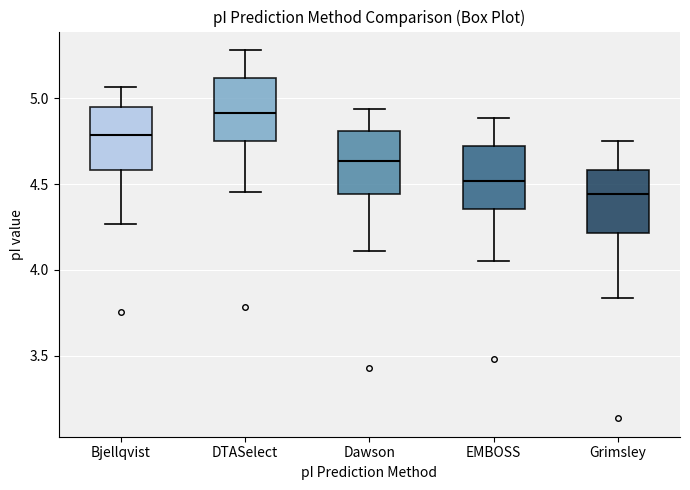

Reading left to right, read every box against the y-axis: the position of its median line, the range the box covers, and the ends of its whiskers. The values are not printed on the chart, so give them approximately, as read against the axis.

Bjellqvist: median 4.80, box 4.60 to 4.95, whiskers 4.25 to 5.05
DTASelect: median 4.90, box 4.75 to 5.10, whiskers 4.45 to 5.30
Dawson: median 4.65, box 4.45 to 4.80, whiskers 4.10 to 4.95
EMBOSS: median 4.50, box 4.35 to 4.70, whiskers 4.05 to 4.90
Grimsley: median 4.45, box 4.20 to 4.60, whiskers 3.85 to 4.75